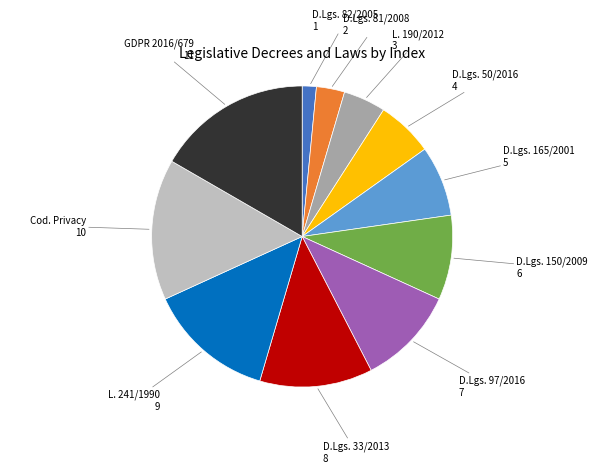

Is the sum of L. 241/1990 9 and Cod. Privacy 10 greater than half?

No